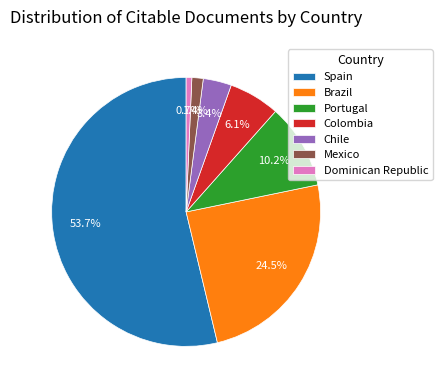

Do Brazil and Colombia together represent more than half of the pie?

No